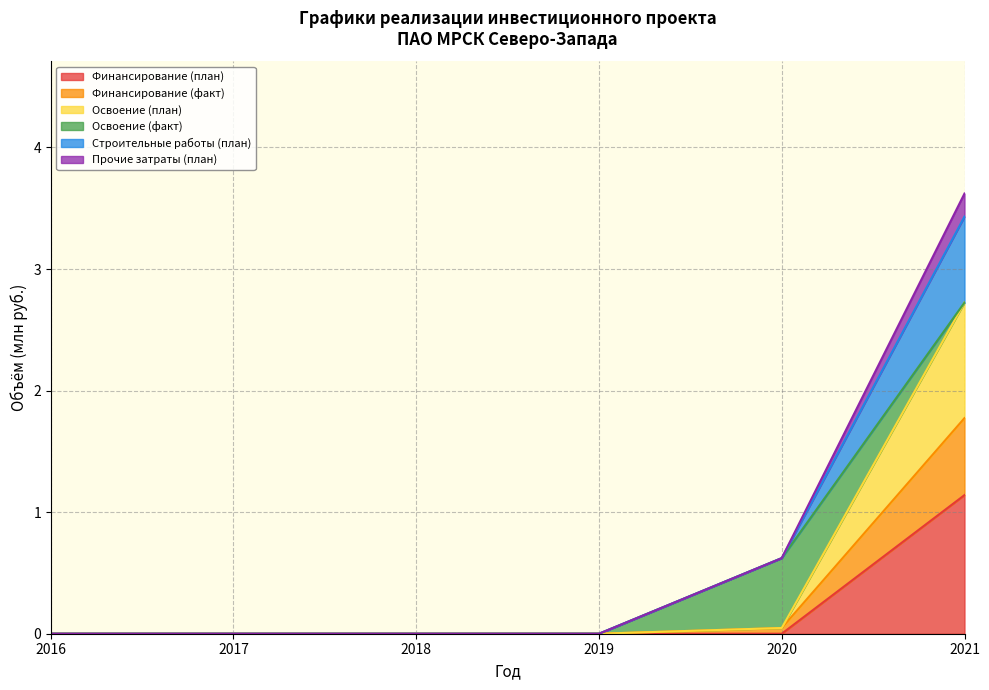

True or false: Строительные работы (план) has a value of 0.0 at 2017.

True